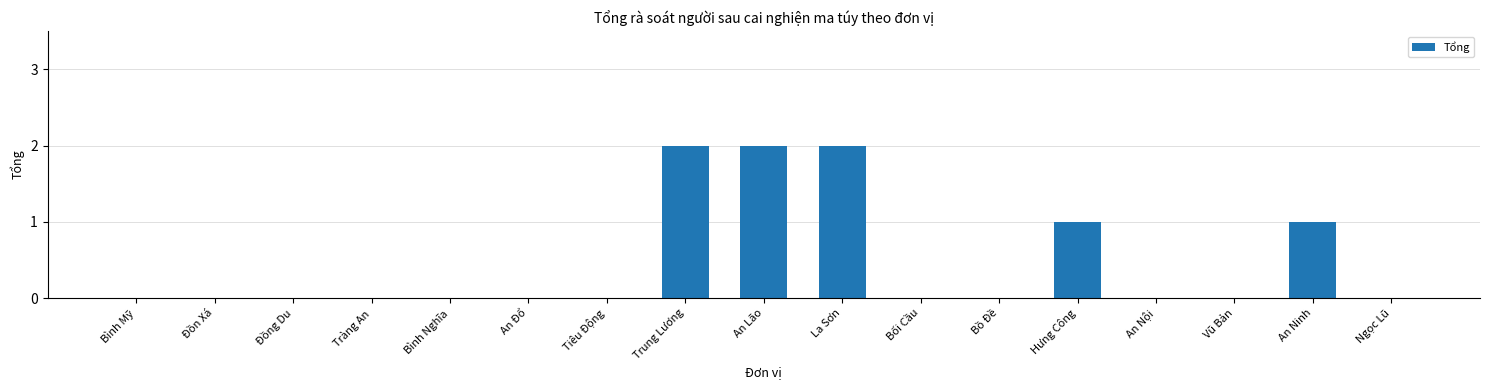

What is the sum of all values?

8